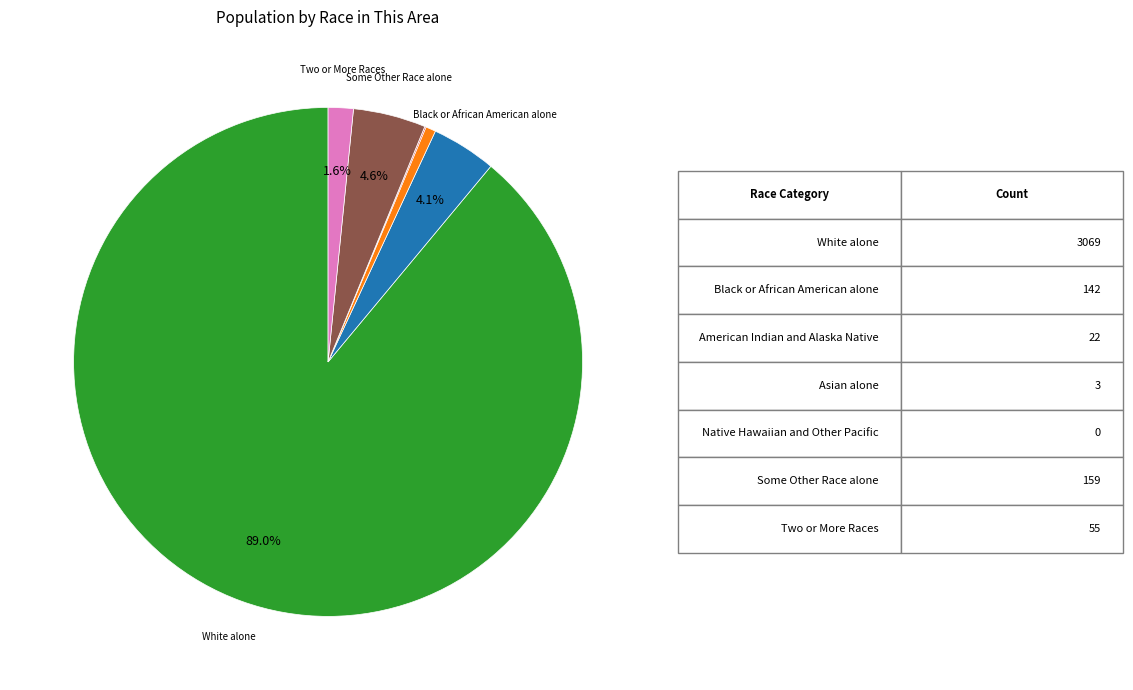

Is there any slice that represents more than half of the pie?

Yes